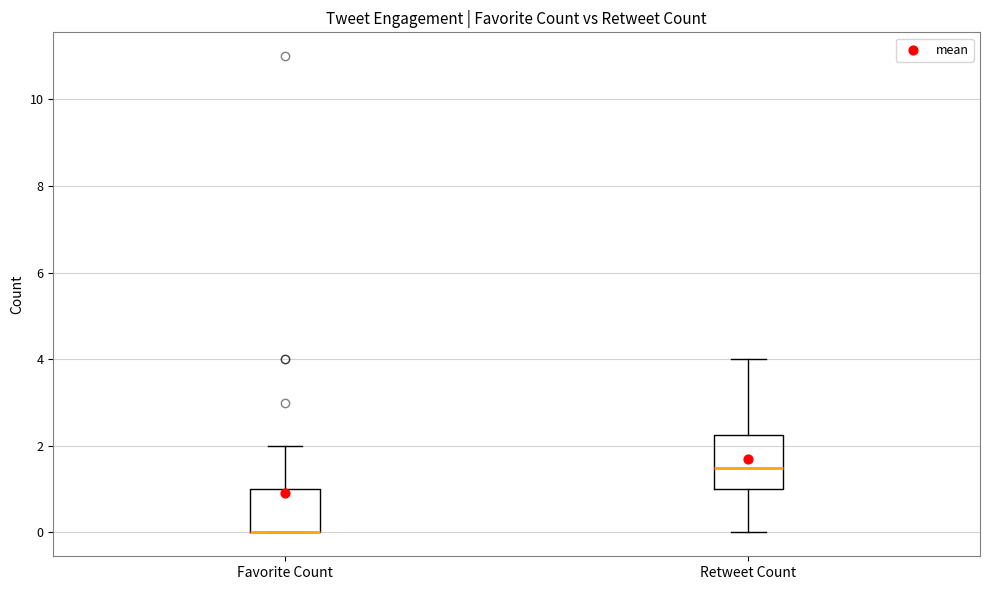

Reading left to right, read every box against the y-axis: the position of its median line, the range the box covers, and the ends of its whiskers. The values are not printed on the chart, so give them approximately, as read against the axis.

Favorite Count: median 0.0 (drawn on the box's lower edge), box 0.0 to 1.0, whiskers 0.0 to 2.0
Retweet Count: median 1.6, box 1.0 to 2.2, whiskers 0.0 to 4.0